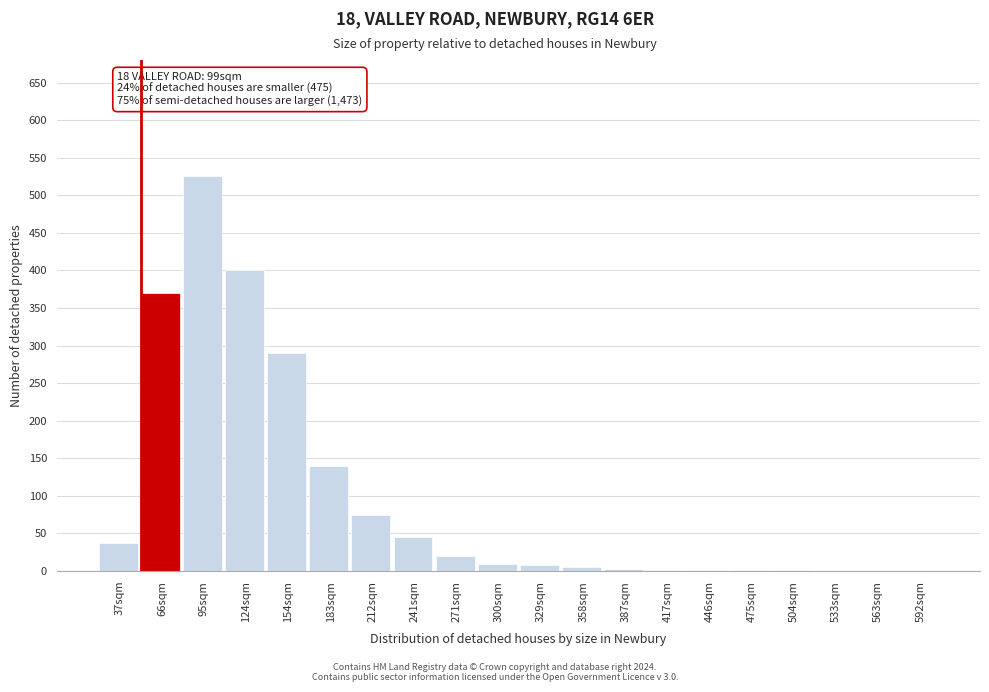

What is the approximate value at 95sqm?

525